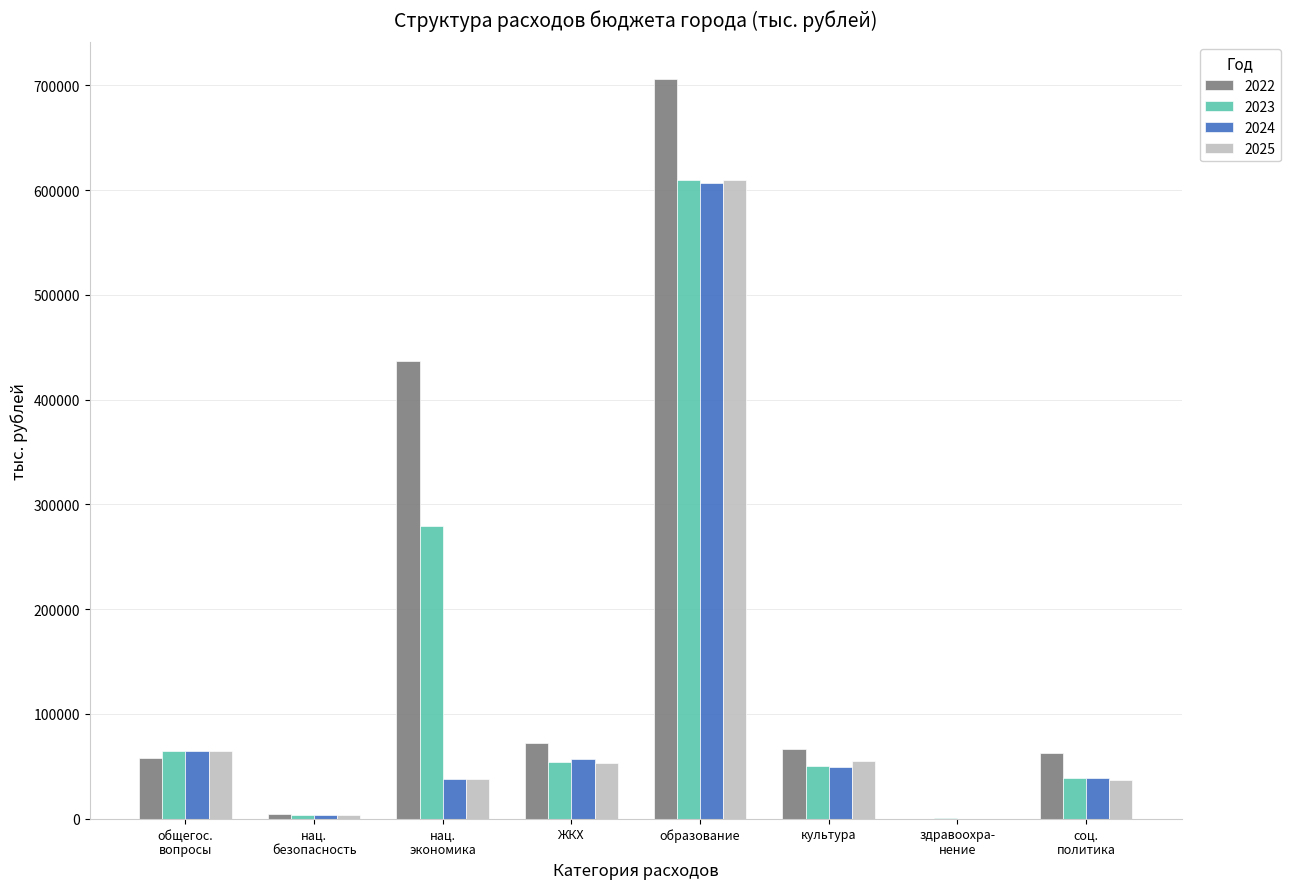

Which series has the largest total across all categories?

2022